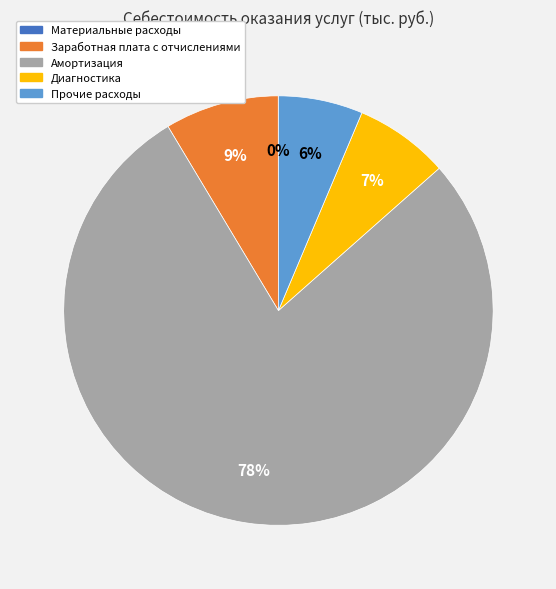

What is the largest slice in the pie chart?

Амортизация